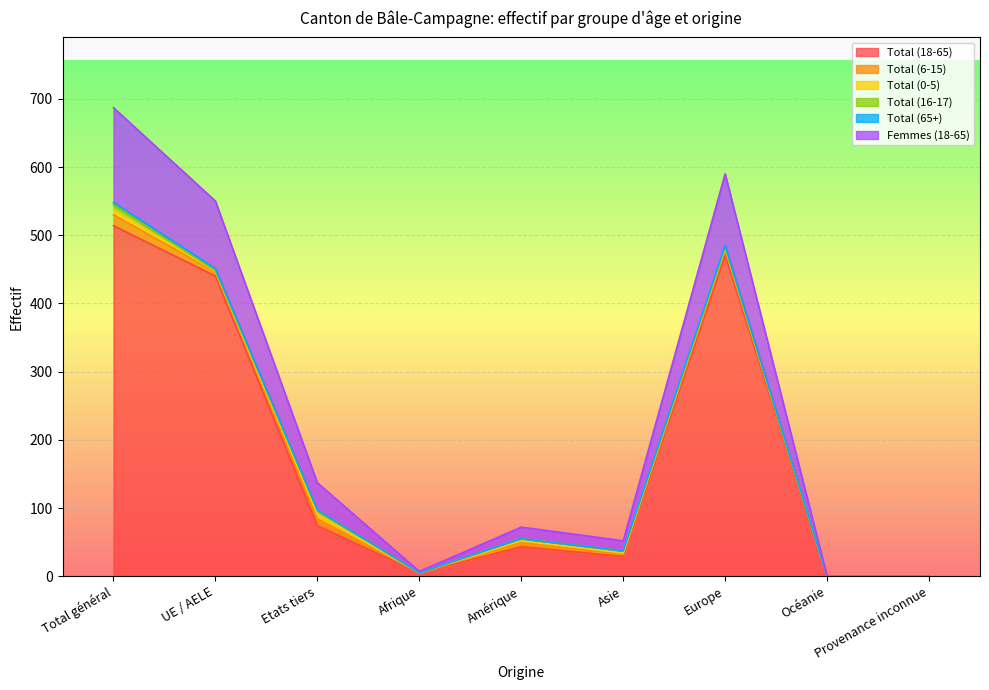

What is the difference between the Total (65+) values at UE / AELE and Total général?

84